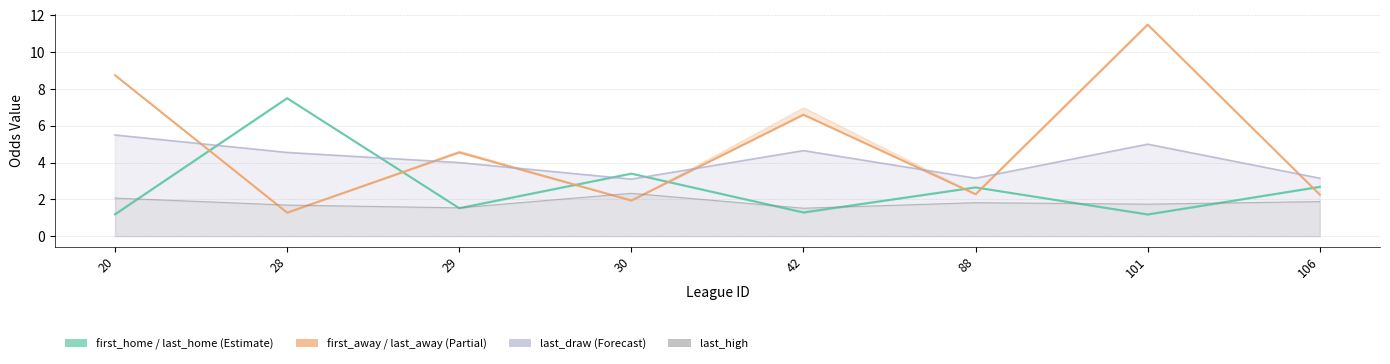

At which category does last_away reach its first local peak?

29